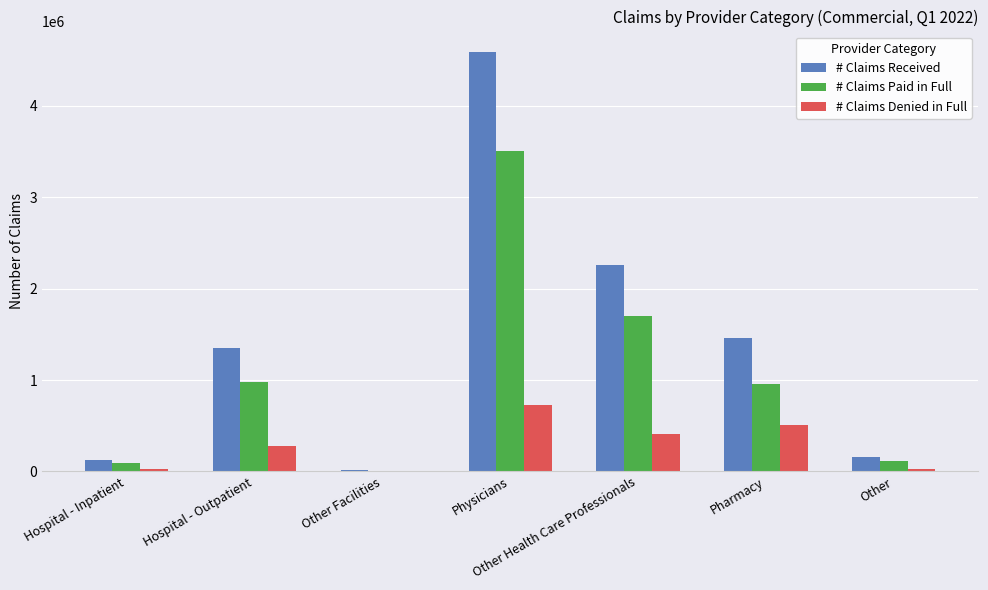

Is the value of # Claims Paid in Full at Other greater than the value of # Claims Denied in Full at Other?

Yes